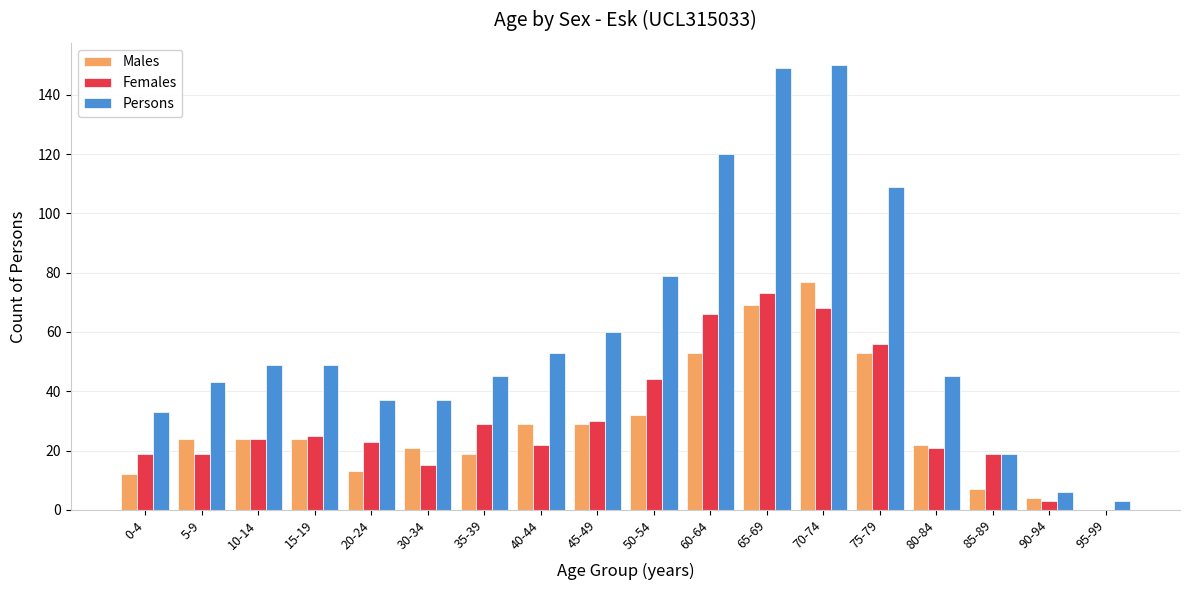

Is it true that Females equals 39 at 70-74?

False